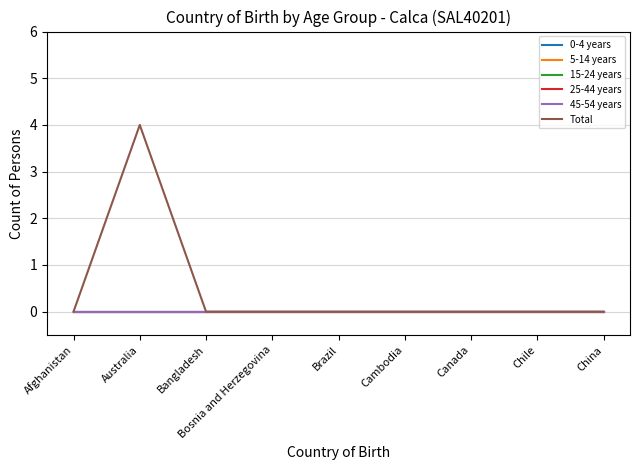

Rank the series by their maximum value, from highest to lowest.

Total, 0-4 years, 5-14 years, 15-24 years, 25-44 years, 45-54 years